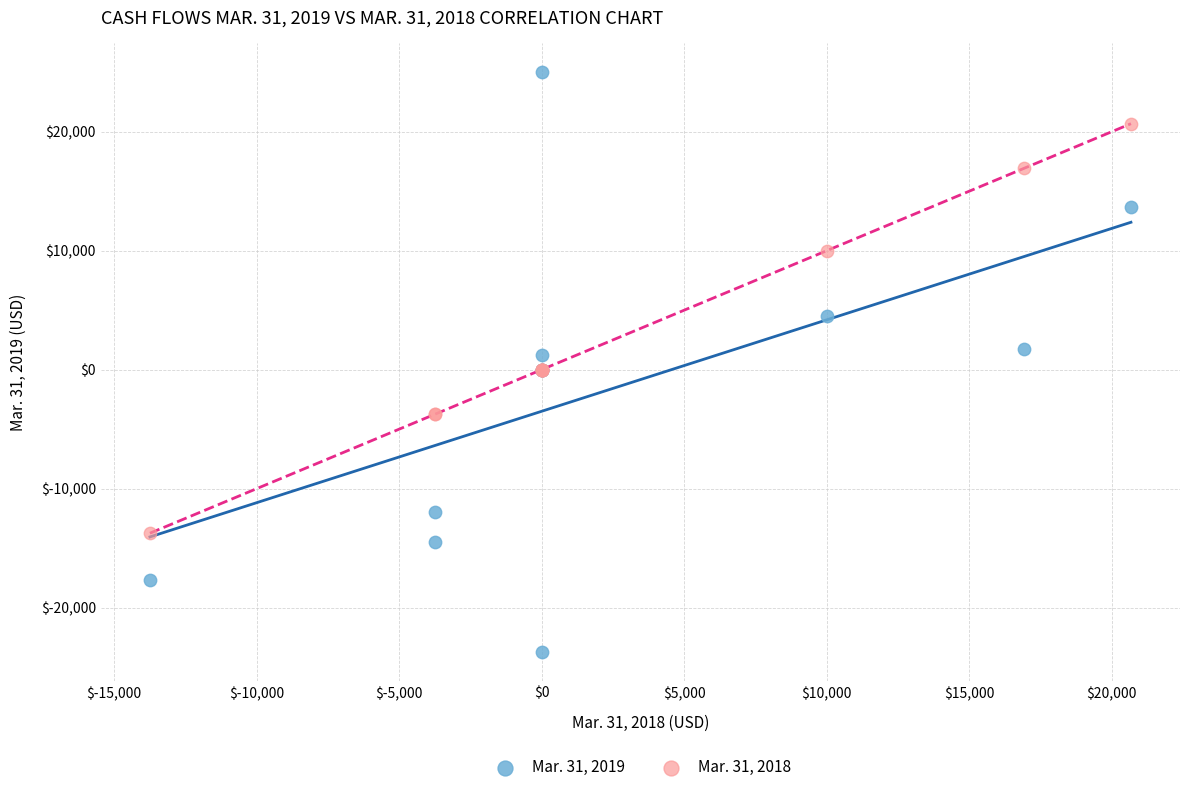

What are all the series names shown in the legend?

Mar. 31, 2019, Mar. 31, 2018